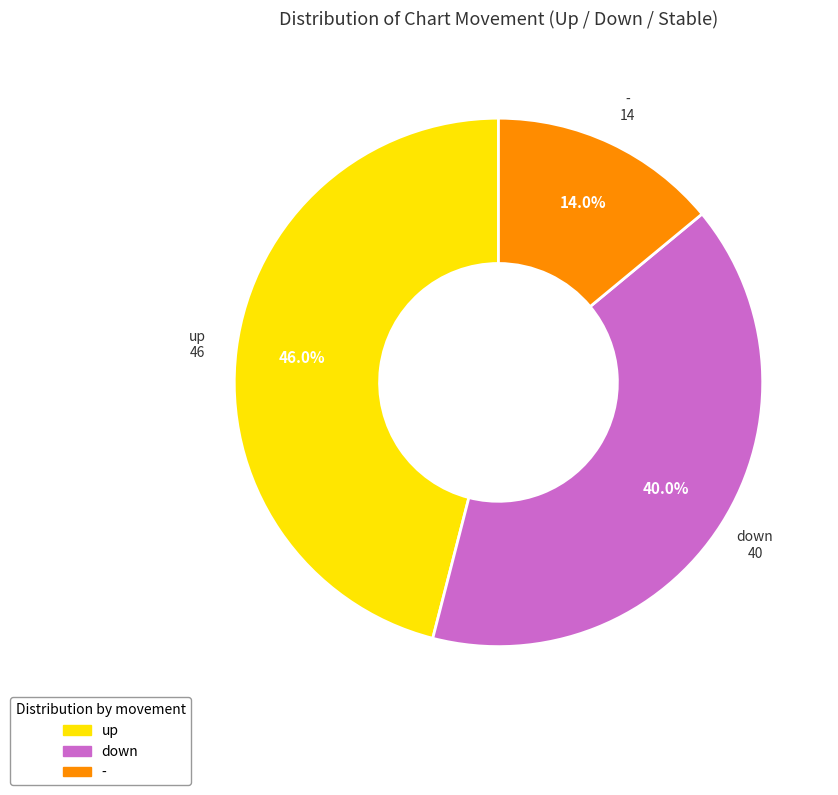

Rank the categories by value from highest to lowest.

up, down, -